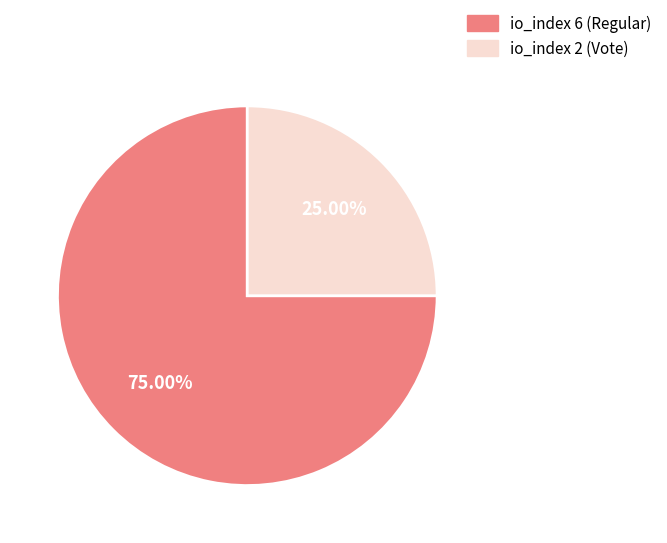

Is there a majority slice in this chart?

Yes